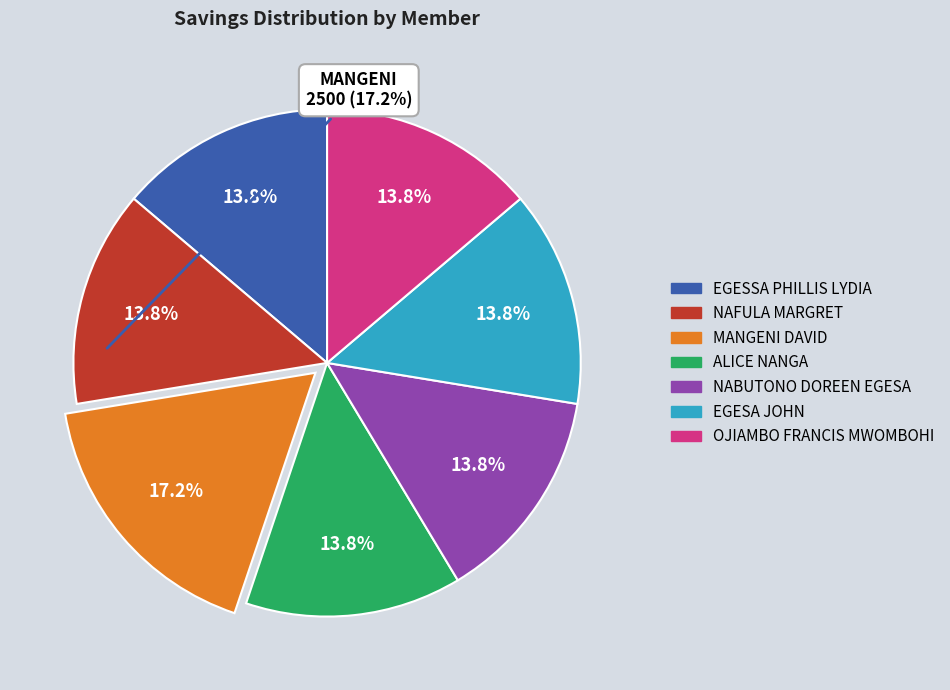

How many slices are in this pie chart?

7